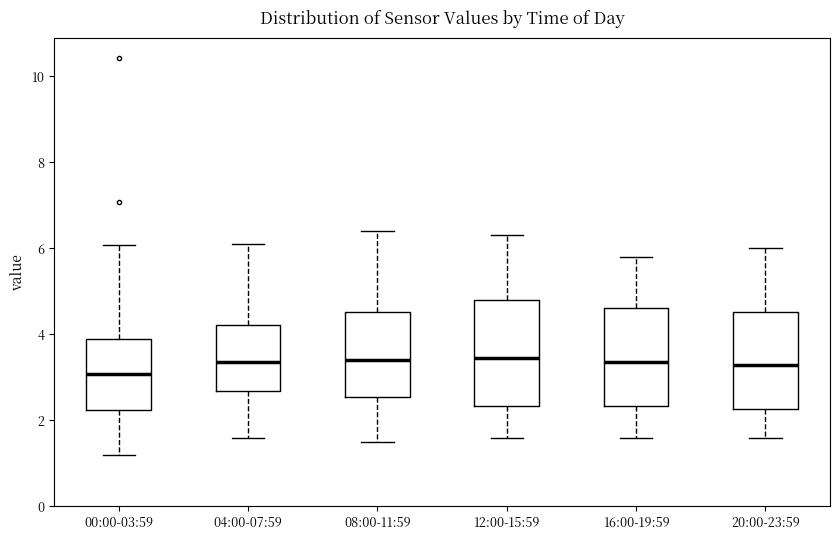

Reading left to right, transcribe this box plot: for each box, give where its median line is, the range the box spans, and where its two whiskers end, as read against the y-axis. The values are not printed on the chart, so give them approximately, as read against the axis.

00:00-03:59: median 3.0, box 2.2 to 3.8, whiskers 1.2 to 6.0
04:00-07:59: median 3.4, box 2.6 to 4.2, whiskers 1.6 to 6.2
08:00-11:59: median 3.4, box 2.6 to 4.6, whiskers 1.6 to 6.4
12:00-15:59: median 3.4, box 2.4 to 4.8, whiskers 1.6 to 6.4
16:00-19:59: median 3.4, box 2.4 to 4.6, whiskers 1.6 to 5.8
20:00-23:59: median 3.4, box 2.2 to 4.6, whiskers 1.6 to 6.0